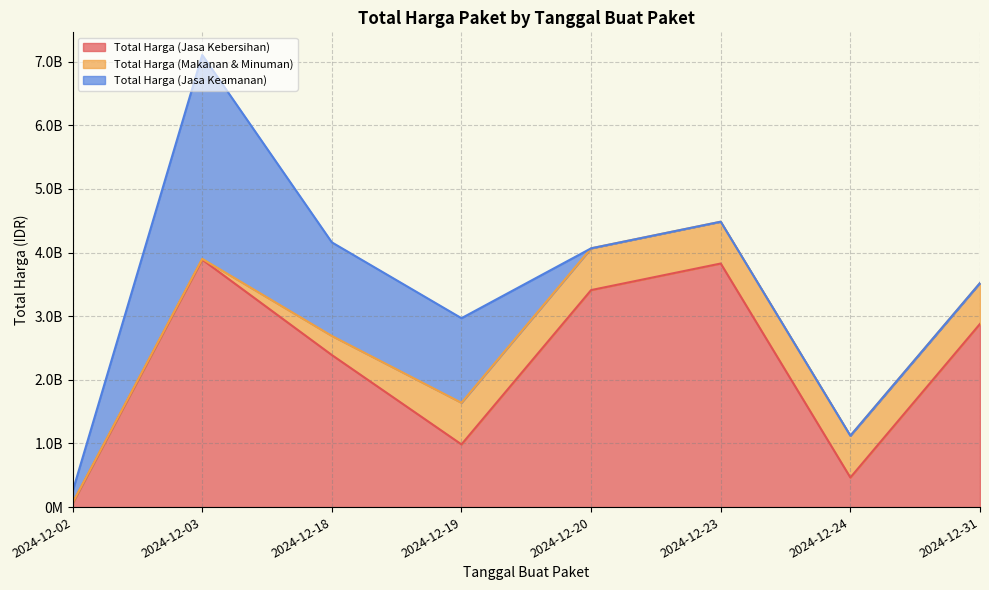

What is the sum of the Total Harga (Jasa Keamanan) values at 2024-12-20 and 2024-12-03?

3204000000